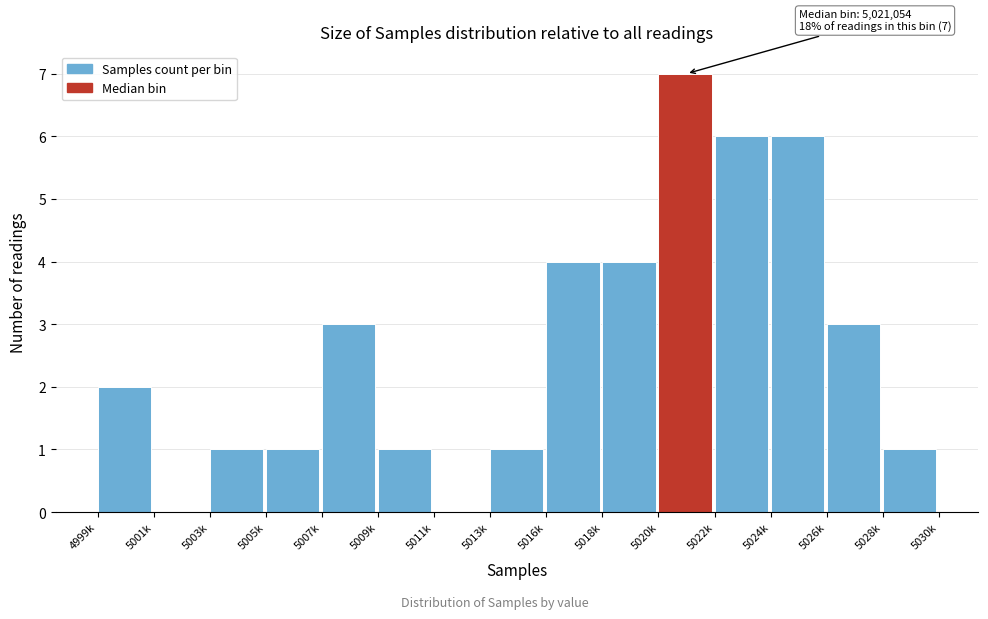

Reading right to left, transcribe all the data shown in this chart.

5028k=1	5026k=3	5024k=6	5022k=6	5020k=7	5018k=4	5016k=4	5013k=1	5011k=0	5009k=1	5007k=3	5005k=1	5003k=1	5001k=0	4999k=2